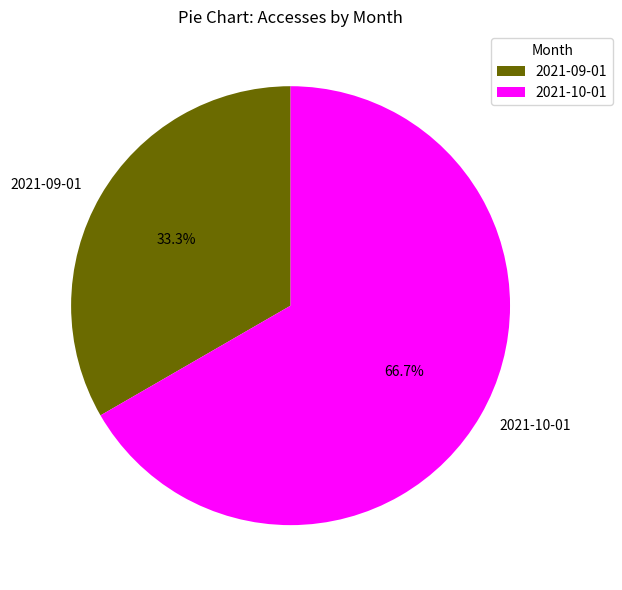

How much of the chart is everything except 2021-10-01?

33.3%